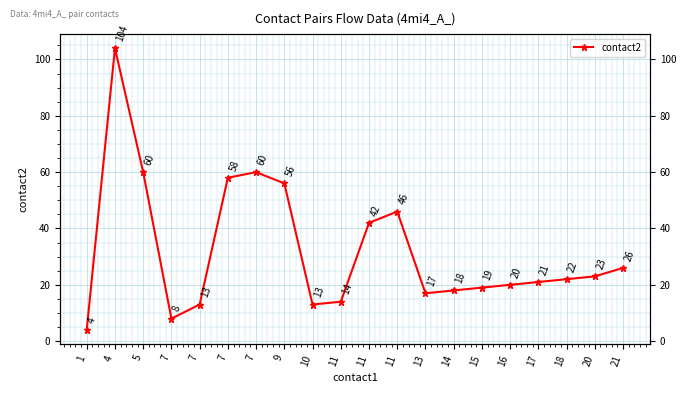

Reading left to right, transcribe all the data shown in this chart.

1=4	4=104	5=60	7=8	7=13	7=58	7=60	9=56	10=13	11=14	11=42	11=46	13=17	14=18	15=19	16=20	17=21	18=22	20=23	21=26